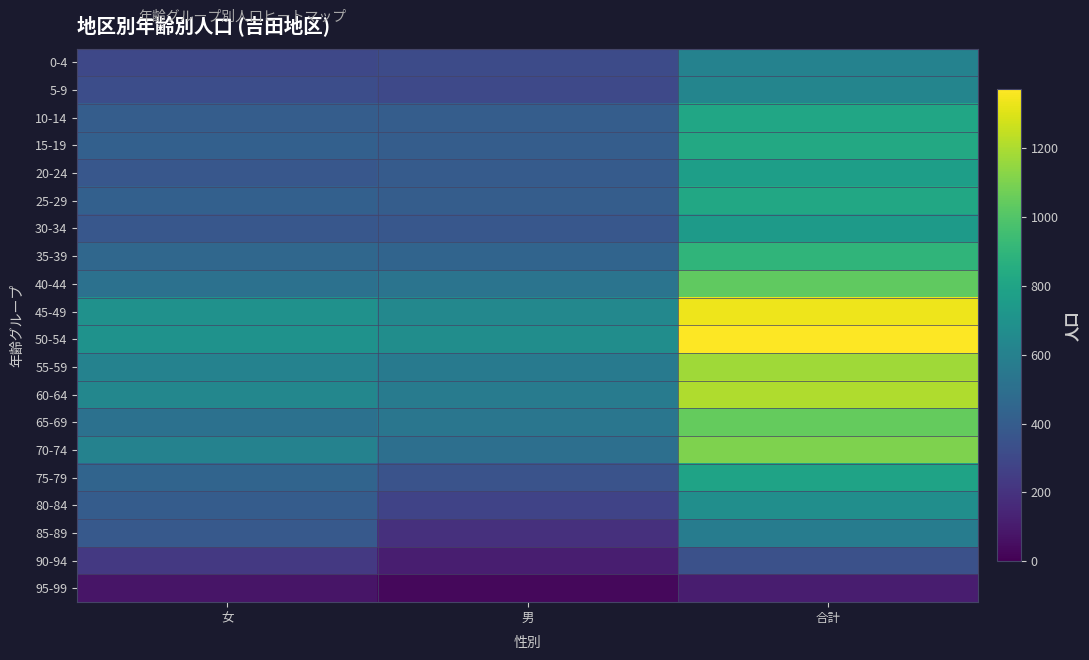

Reading left to right, transcribe all the data shown in this chart.

0-4: 女=297	男=313	合計=610
5-9: 女=322	男=301	合計=623
10-14: 女=406	男=404	合計=810
15-19: 女=419	男=407	合計=826
20-24: 女=374	男=392	合計=766
25-29: 女=422	男=402	合計=824
30-34: 女=374	男=371	合計=745
35-39: 女=457	男=442	合計=899
40-44: 女=509	男=525	合計=1034
45-49: 女=692	男=642	合計=1334
50-54: 女=697	男=674	合計=1371
55-59: 女=609	男=566	合計=1175
60-64: 女=637	男=571	合計=1208
65-69: 女=510	男=537	合計=1047
70-74: 女=608	男=500	合計=1108
75-79: 女=443	男=353	合計=796
80-84: 女=397	男=278	合計=675
85-89: 女=385	男=192	合計=577
90-94: 女=225	男=114	合計=339
95-99: 女=80	男=28	合計=108